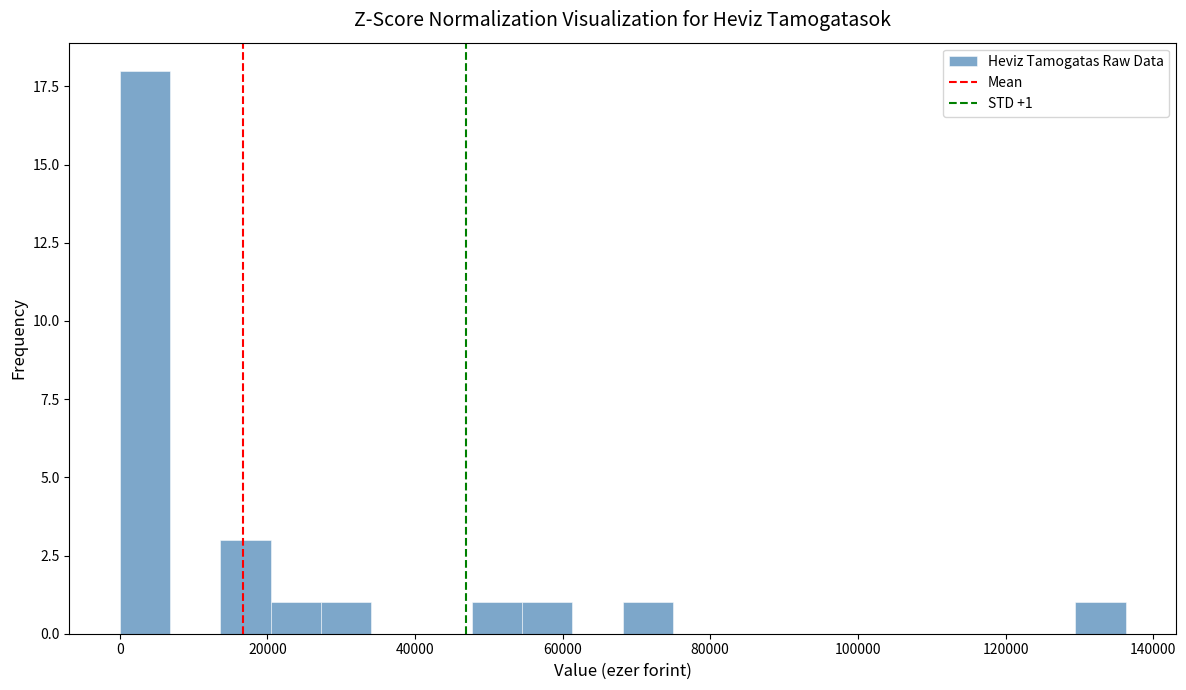

Read against the x-axis, roughly where is the centre of the tallest bar?

4000